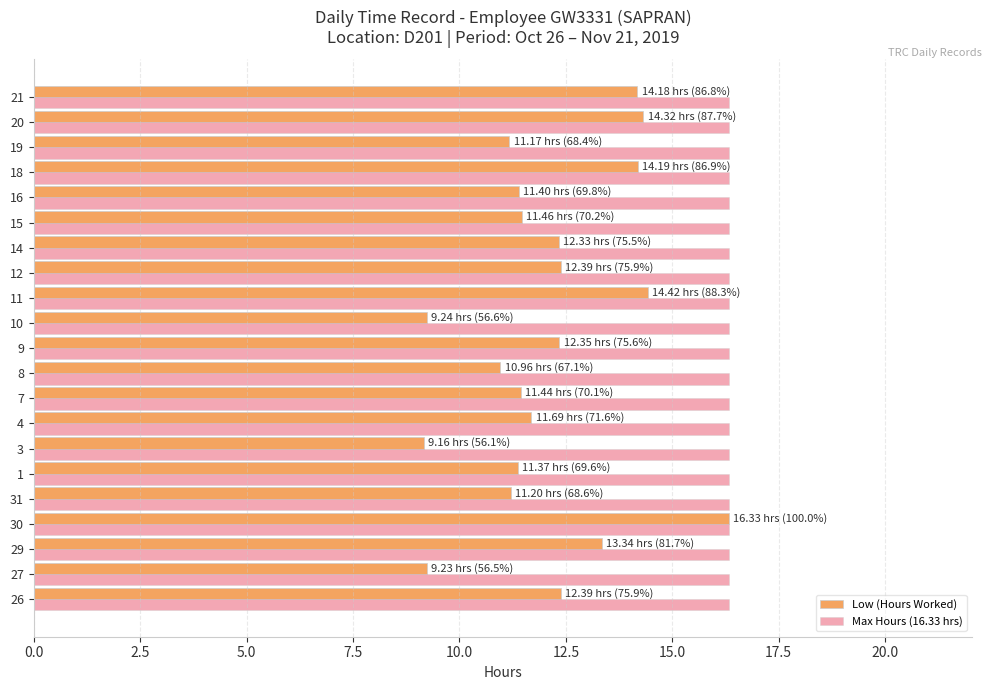

What is the lowest value of the Low (Hours Worked) series?

9.2